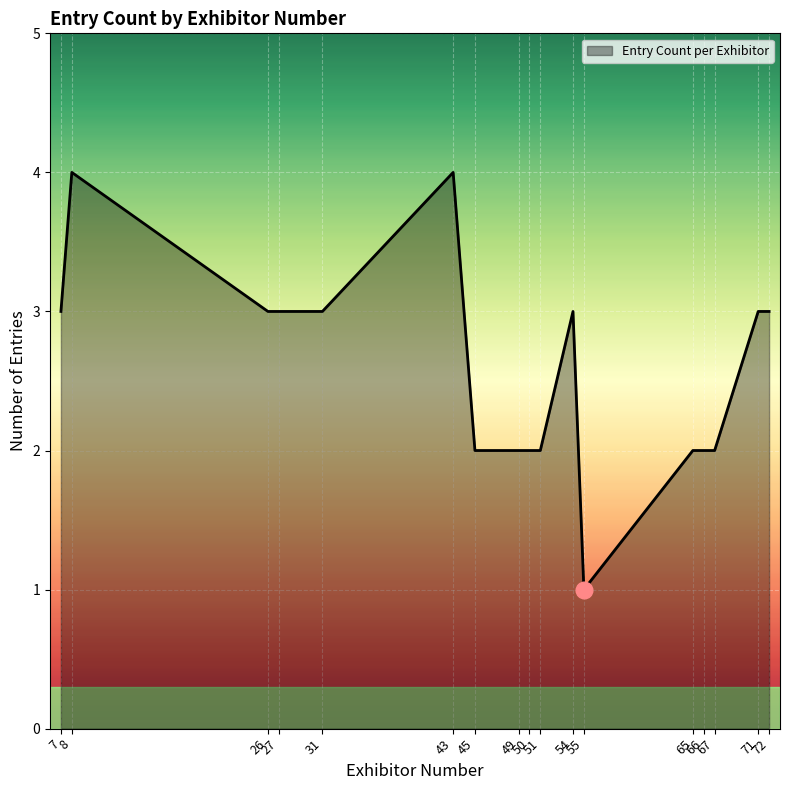

What is the maximum value shown in the chart?

4